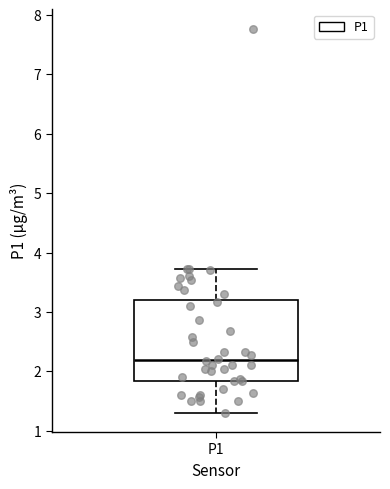

Transcribe this box plot: give where the median line is, the range the box spans, and where the two whiskers end, as read against the y-axis. The values are not printed on the chart, so give them approximately, as read against the axis.

median 2.2, box 1.8 to 3.2, whiskers 1.3 to 3.7